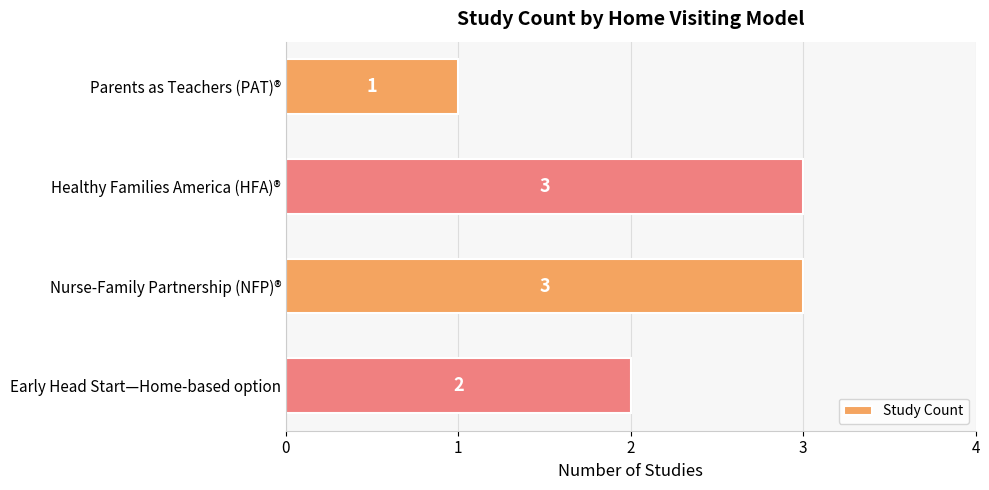

Reading top to bottom, list all the values displayed in this chart.

1	3	3	2